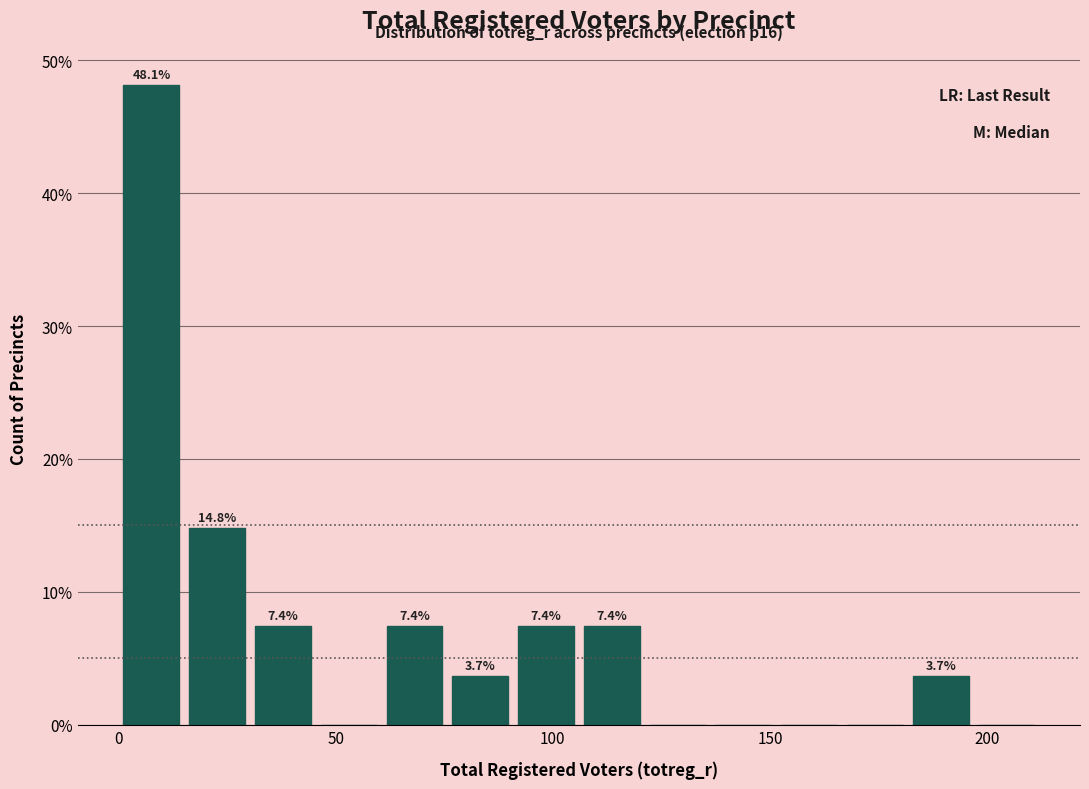

Around what value on the x-axis is the tallest bar? Give the approximate position of its centre, as read against the axis.

10